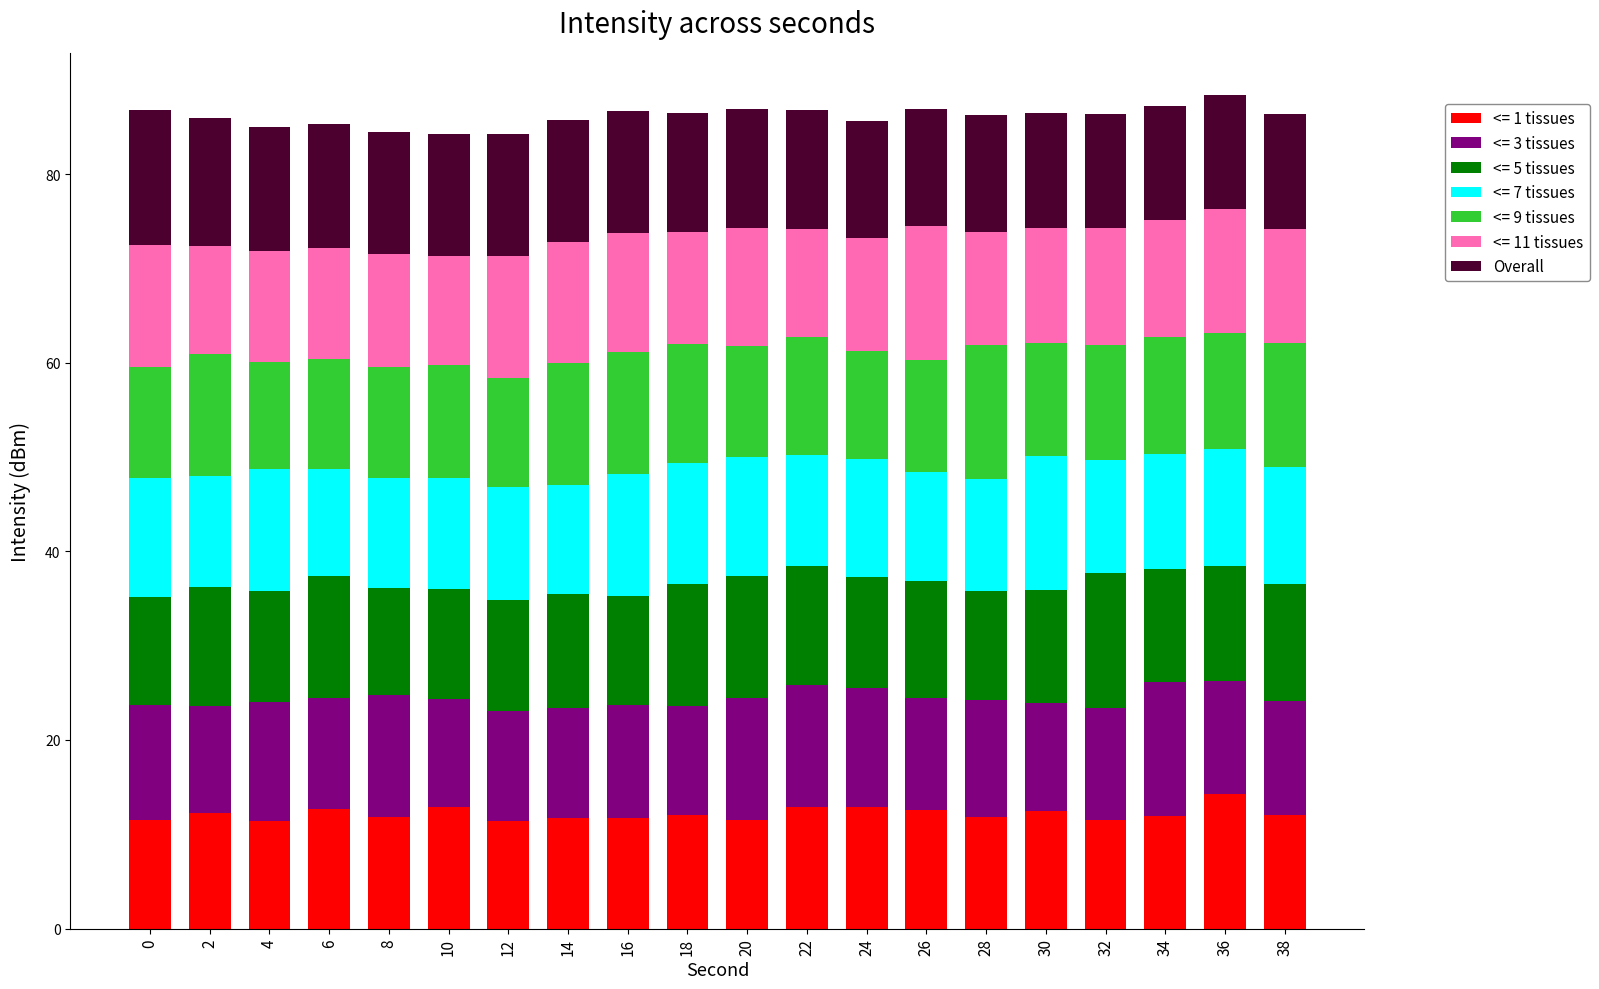

What is the total value across all series at 22?

86.8